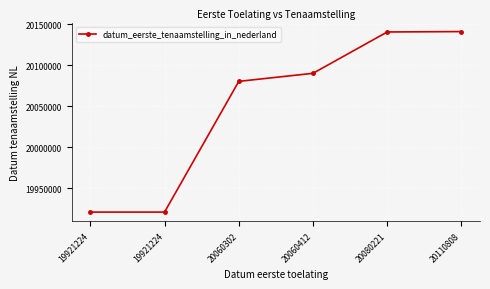

Reading left to right, extract all data points from this chart.

19921224	19921224	20080327	20090123	20140429	20140908